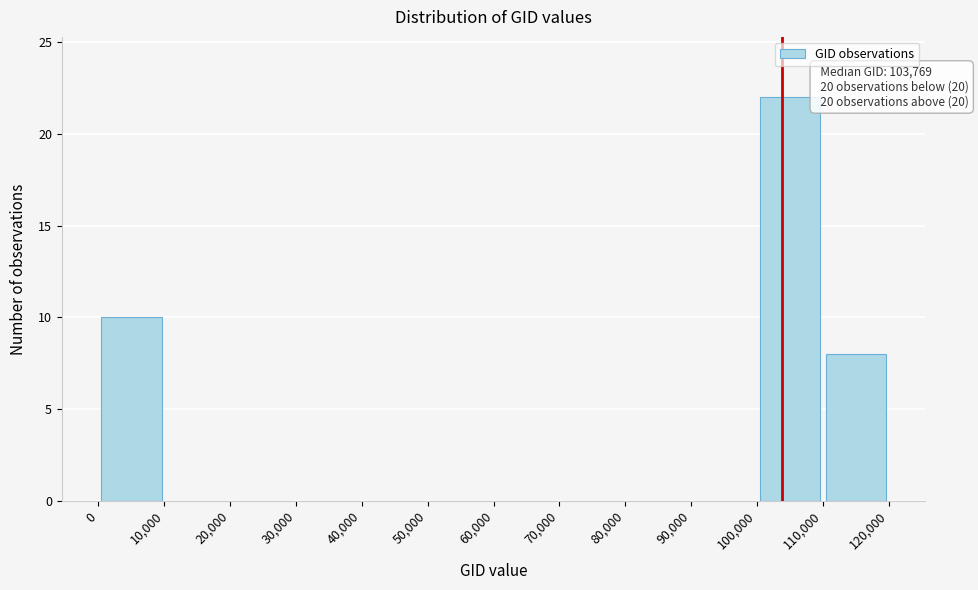

Which range on the x-axis has the tallest bar?

100,000 to 110,000